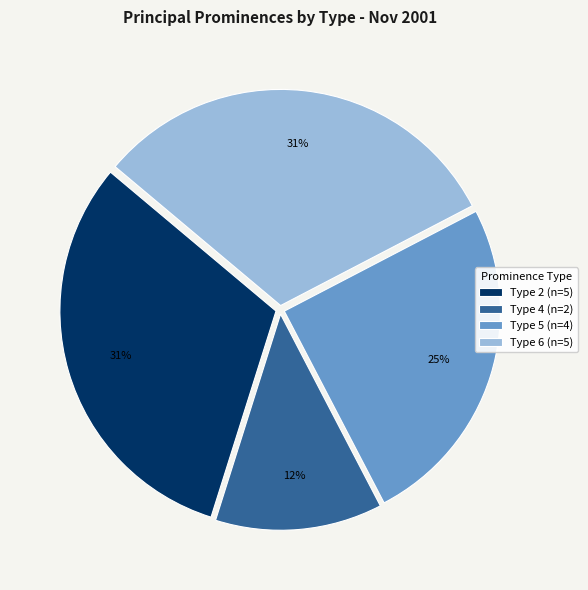

Is Type 4 the majority of the pie?

No